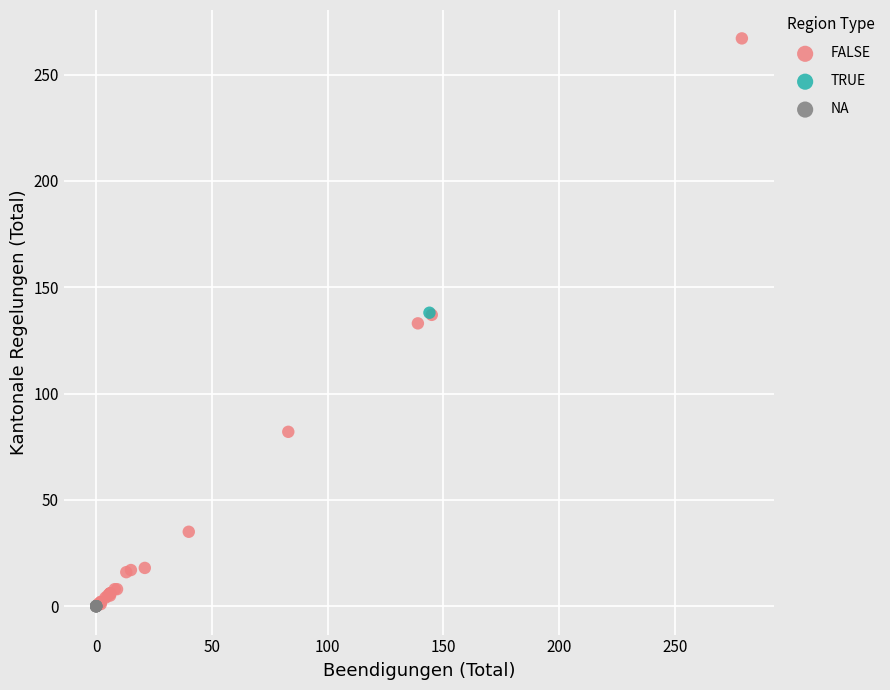

What are all the series names shown in the legend?

FALSE, TRUE, NA